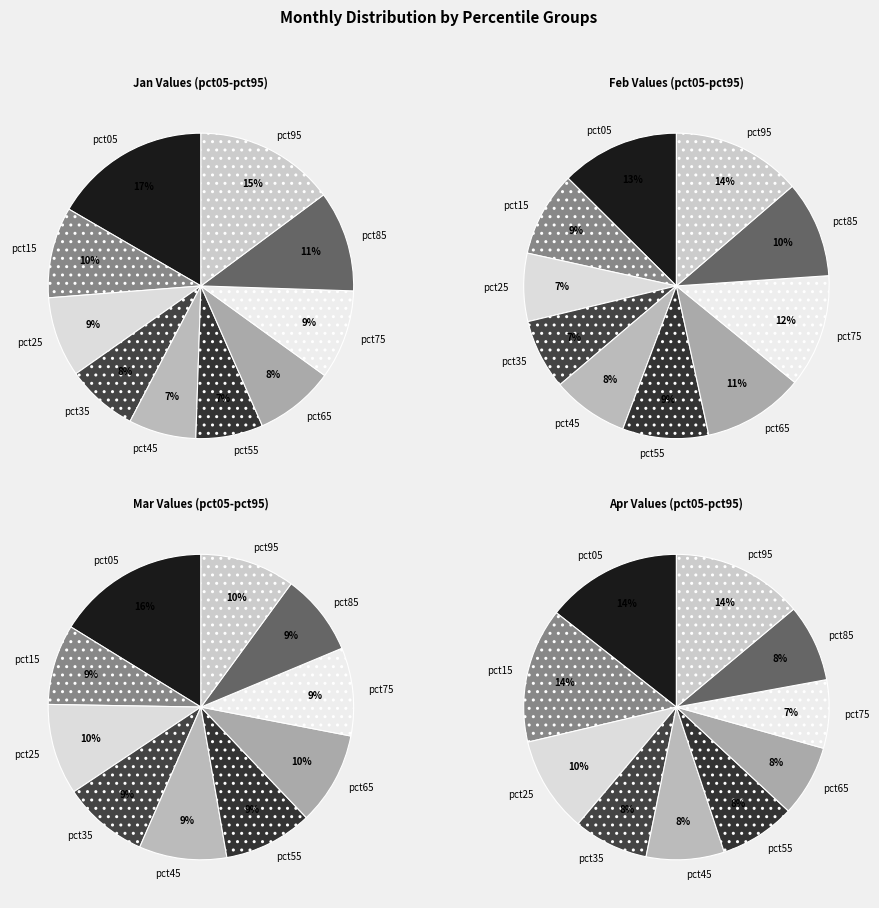

Count the number of slices in the pie.

10